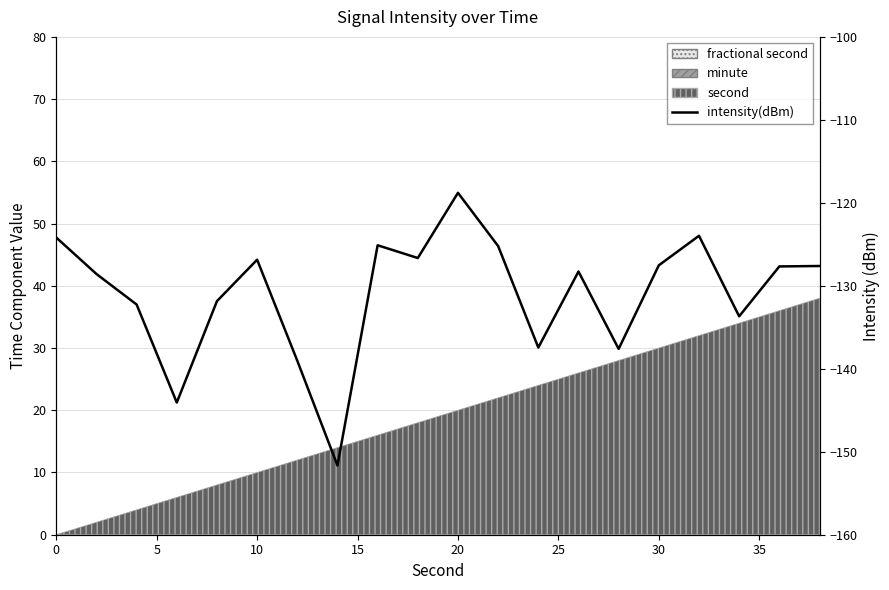

Does the chart have visible grid lines?

Yes